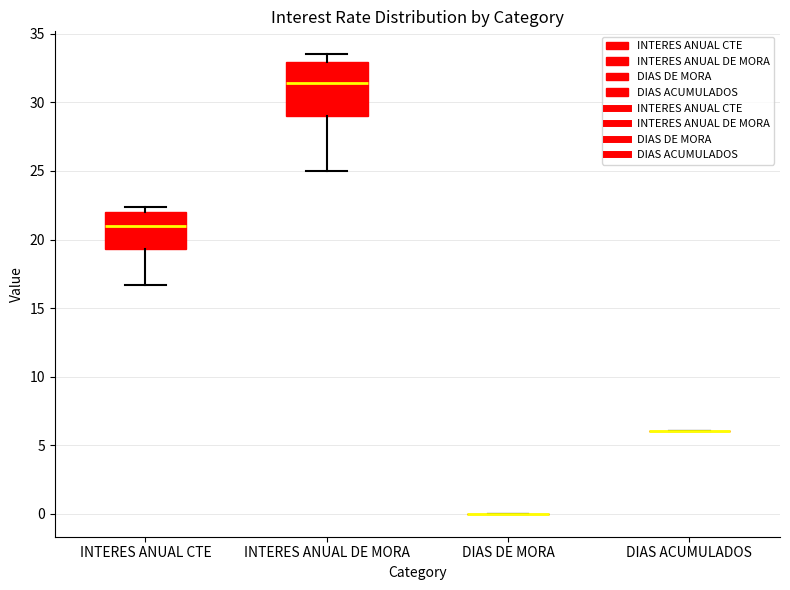

Where is the lower edge of the box for INTERES ANUAL CTE on the y-axis? The values are not printed on the chart, so give them approximately, as read against the axis.

19.5